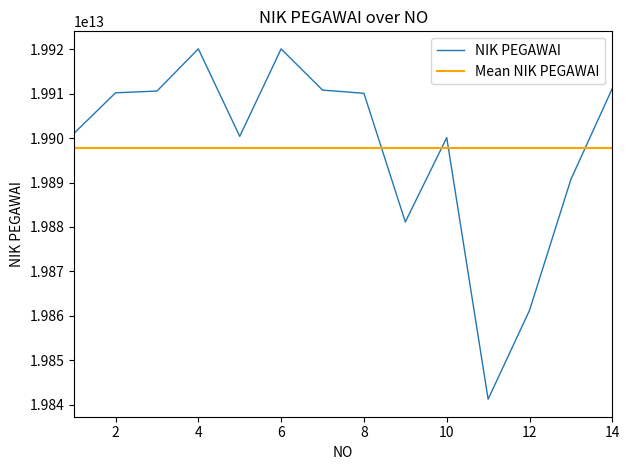

What is the maximum value shown in the chart?

19920115201609